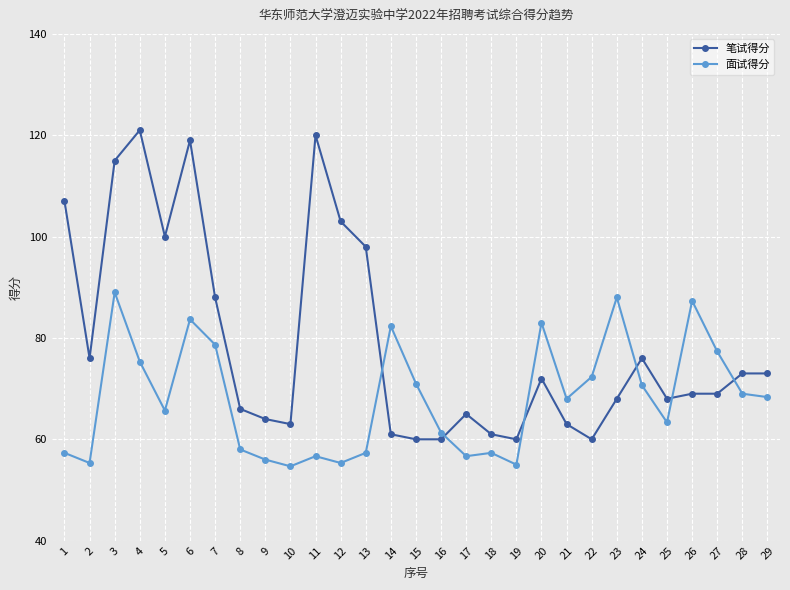

Rank the series at 14 from lowest to highest value.

笔试得分, 面试得分